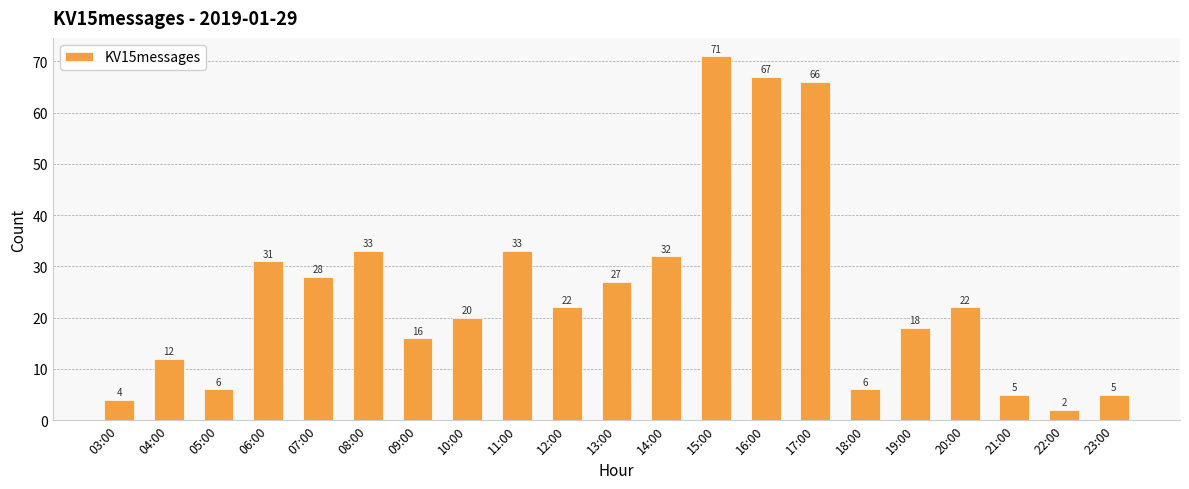

What is the difference between the maximum and minimum values?

69